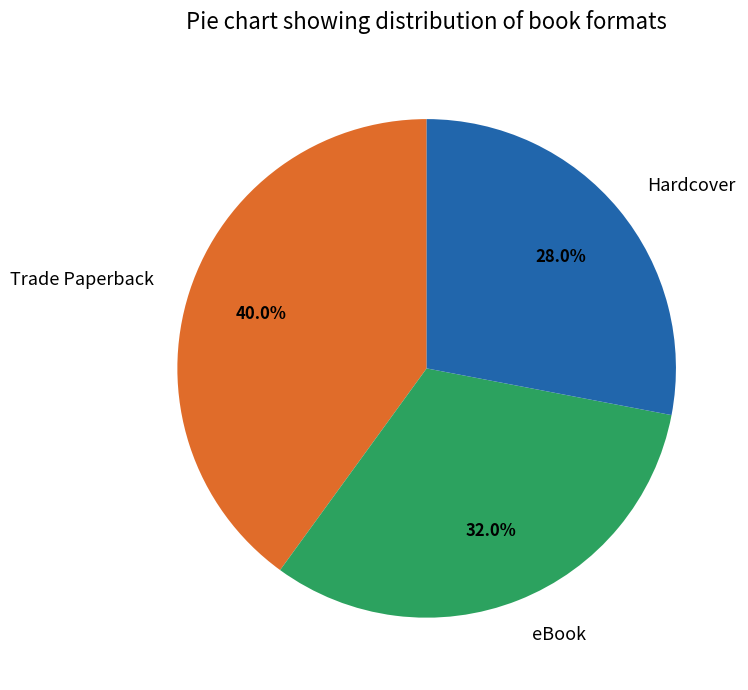

Between eBook and Trade Paperback, which is larger?

Trade Paperback